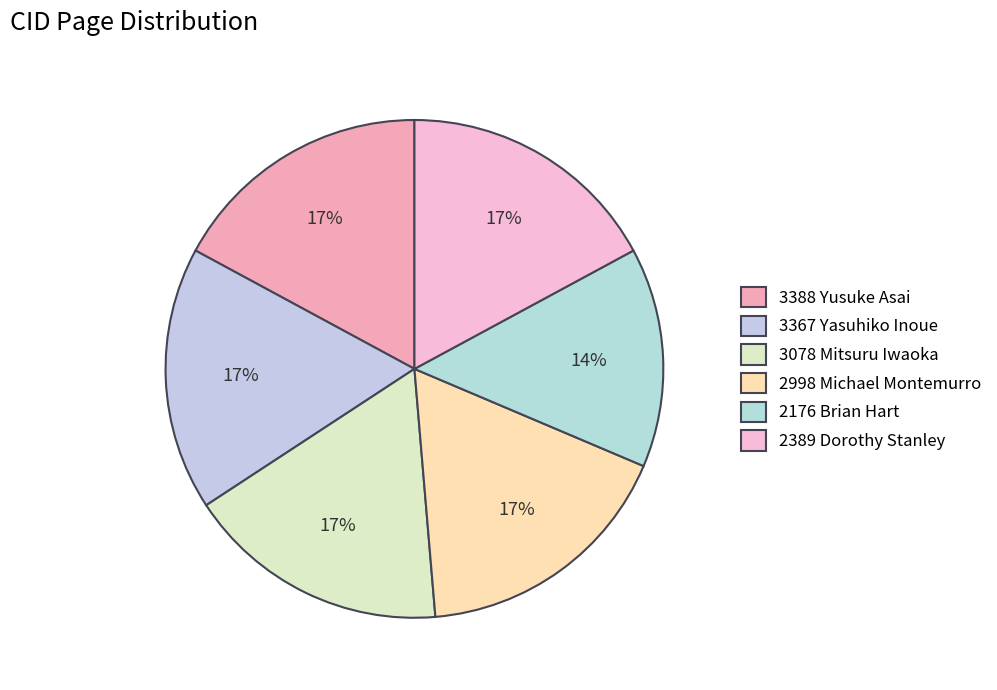

How much of the chart is everything except 3367 Yasuhiko Inoue?

82.9%